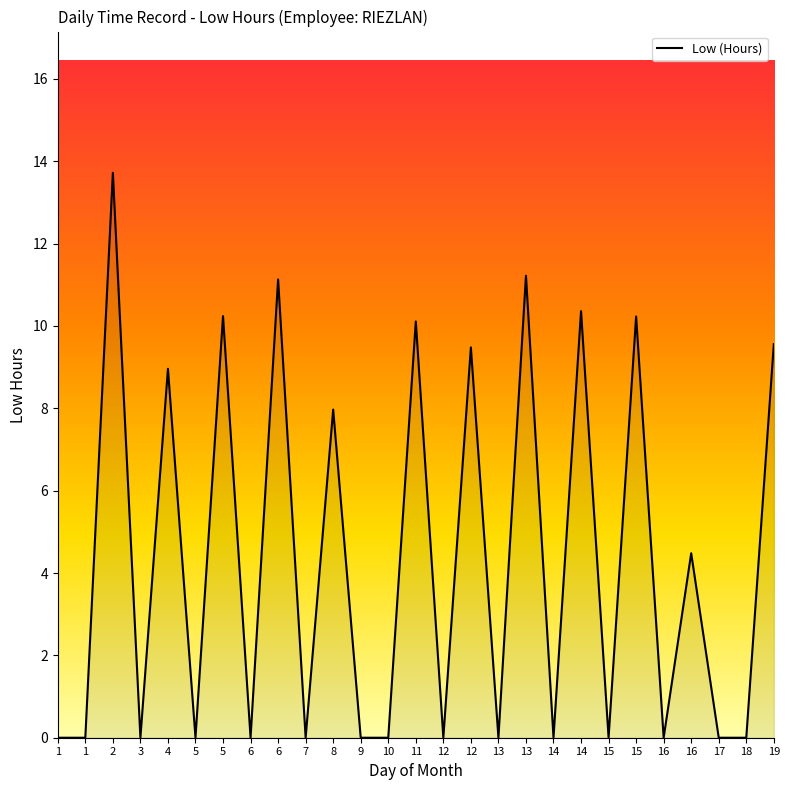

Between 10 and 2, which is larger?

2